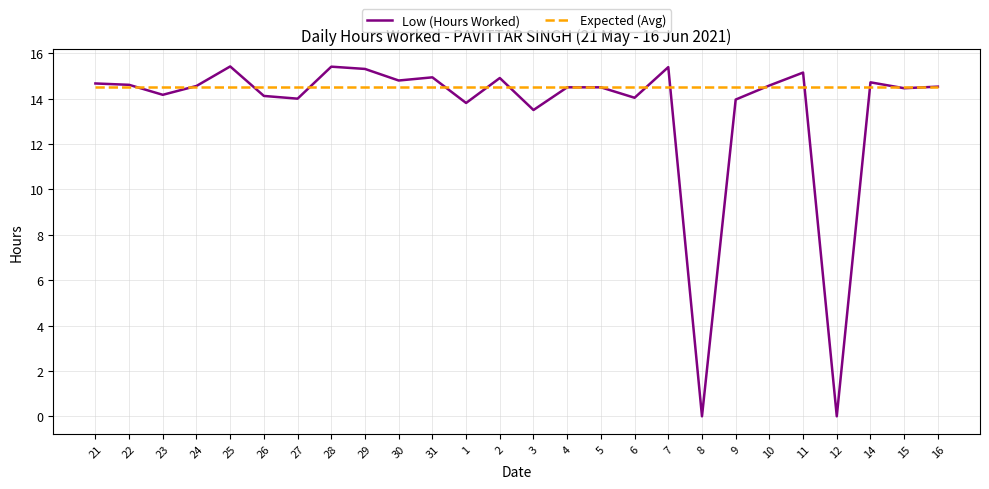

What is the lowest value of the Expected (Avg) series?

14.5